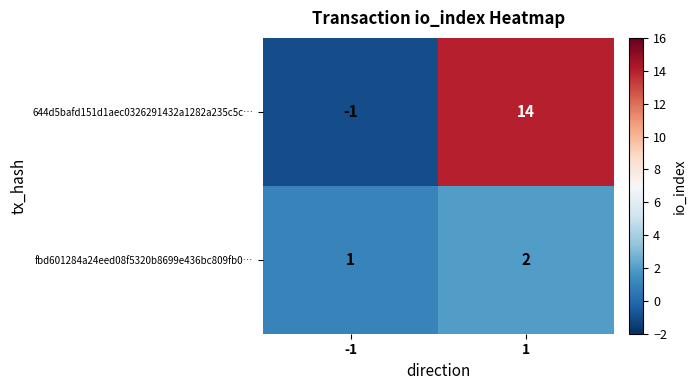

The 644d5bafd151d1aec0326291432a1282a235c5c… series shows 8 at 1. True or false?

False